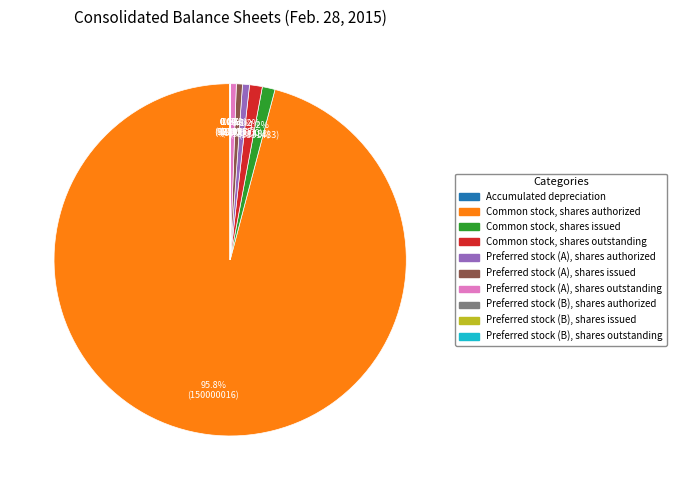

What percentage is the Preferred stock (A), shares authorized slice, to the nearest percent?

1%